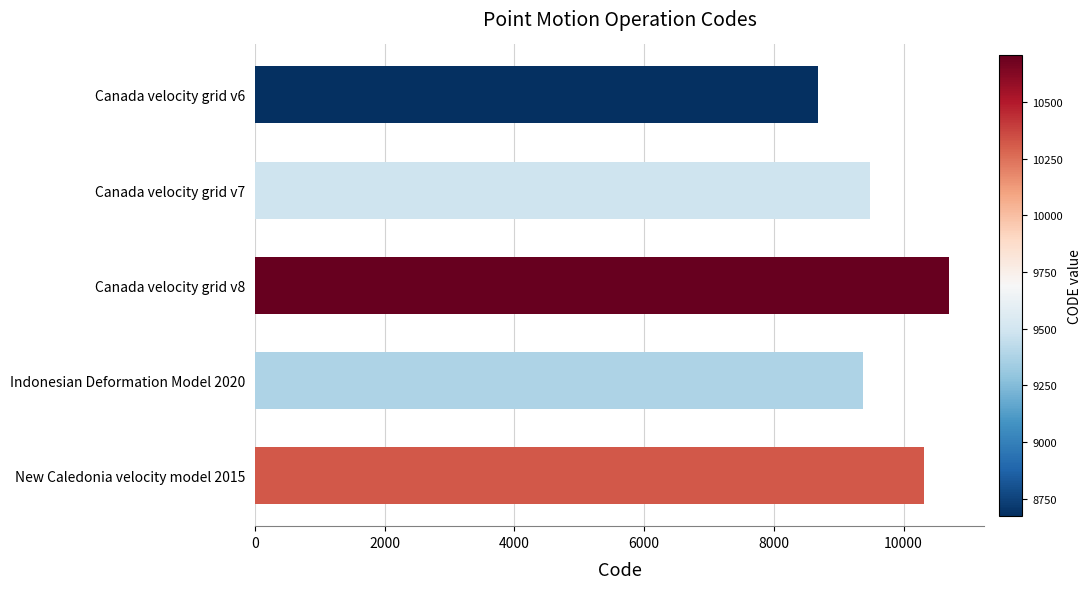

What value does the data have at Indonesian Deformation Model 2020, to the nearest 10?

9380